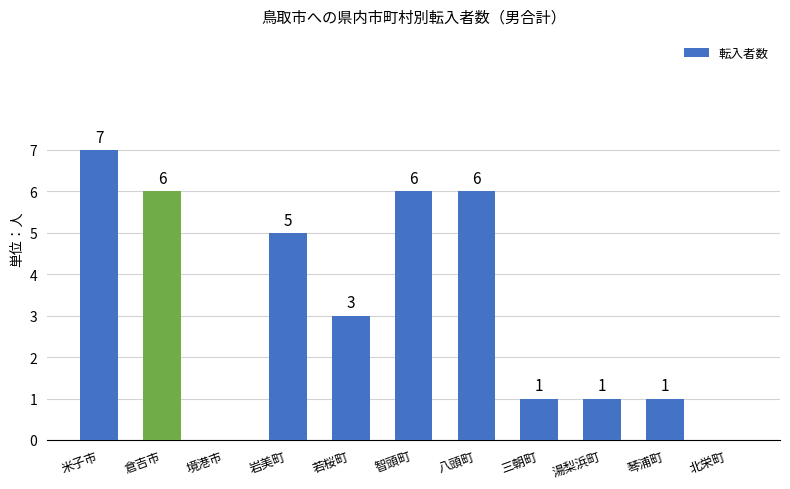

Reading right to left, what are all the values shown in this chart?

北栄町=0	琴浦町=1	湯梨浜町=1	三朝町=1	八頭町=6	智頭町=6	若桜町=3	岩美町=5	境港市=0	倉吉市=6	米子市=7